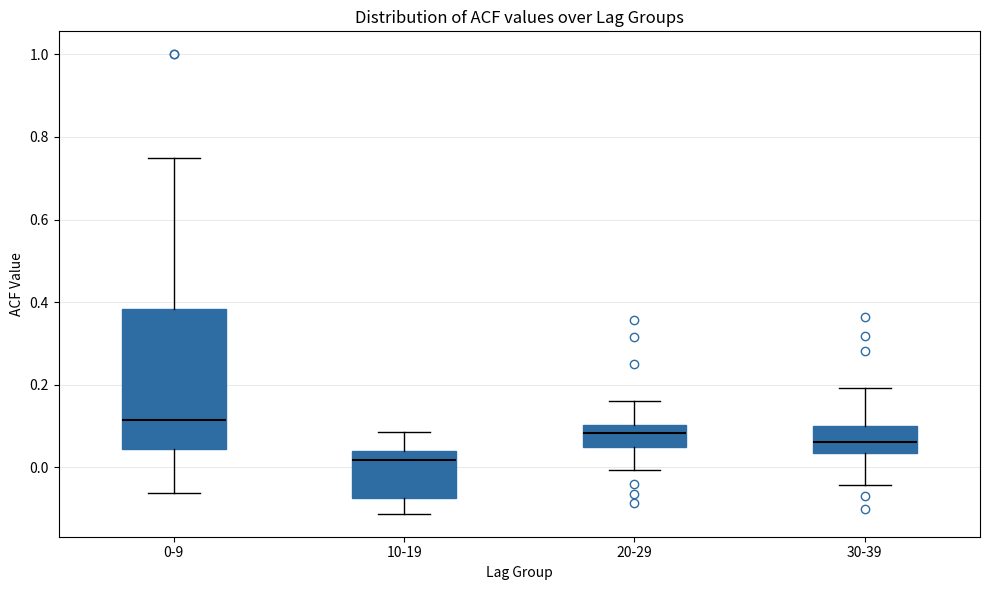

Reading left to right, transcribe this box plot: for each box, give where its median line is, the range the box spans, and where its two whiskers end, as read against the y-axis. The values are not printed on the chart, so give them approximately, as read against the axis.

0-9: median 0.12, box 0.04 to 0.38, whiskers -0.06 to 0.76
10-19: median 0.02, box -0.08 to 0.04, whiskers -0.12 to 0.08
20-29: median 0.08, box 0.06 to 0.10, whiskers 0.00 to 0.16
30-39: median 0.06, box 0.04 to 0.10, whiskers -0.04 to 0.20